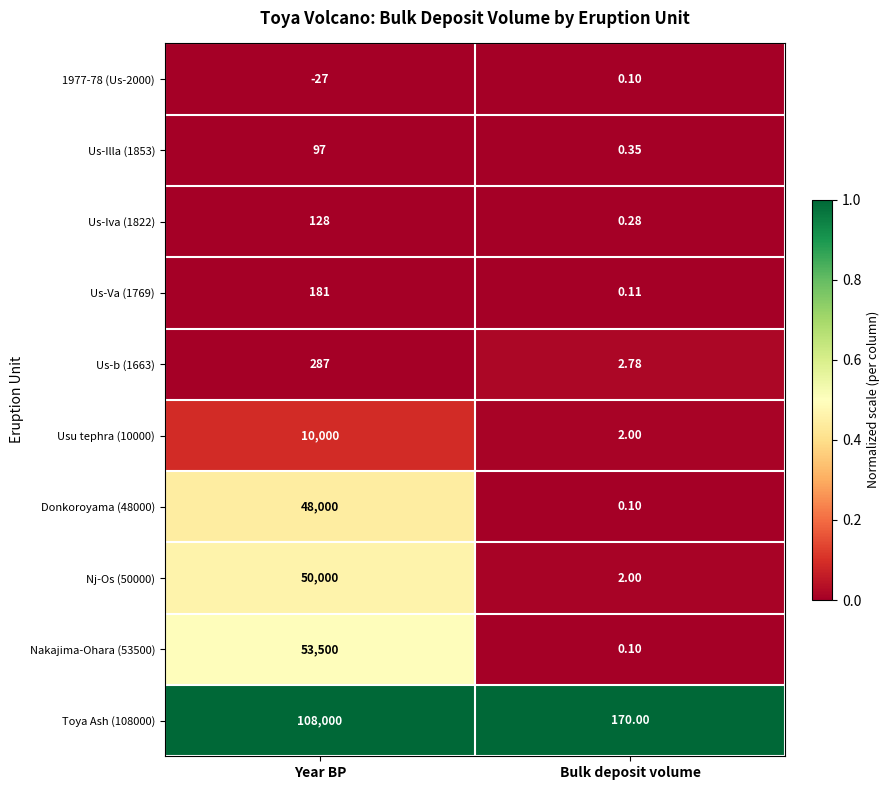

At which category is the sum across all series the highest?

Year BP